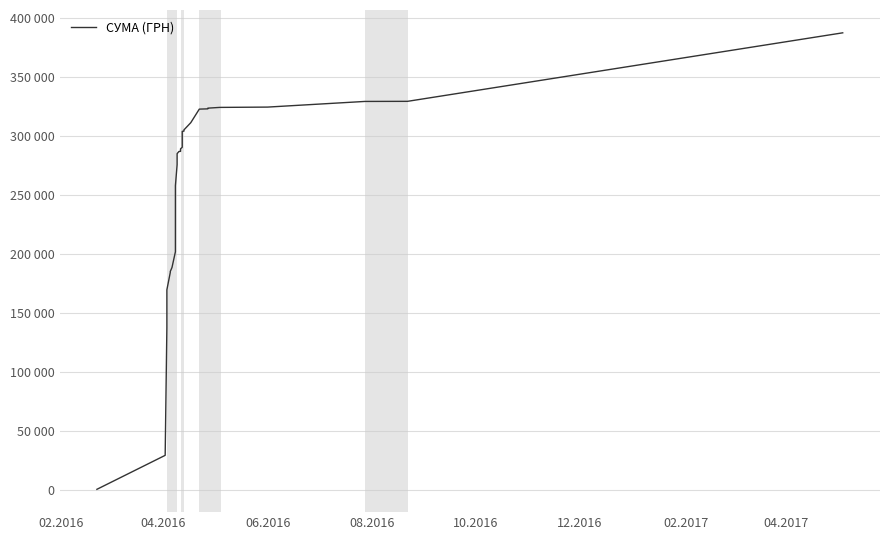

What is the smallest value displayed?

445.5